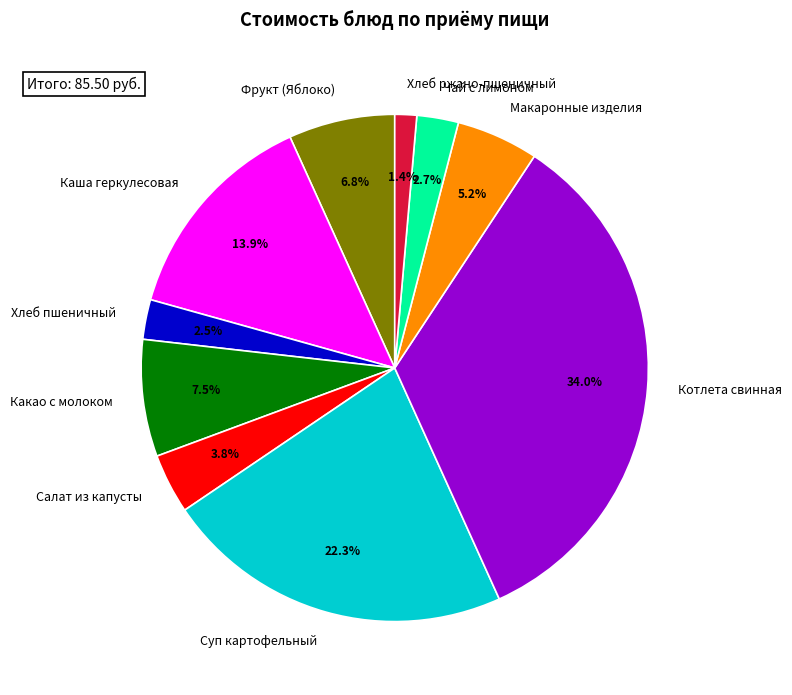

How many slices are in this pie chart?

10